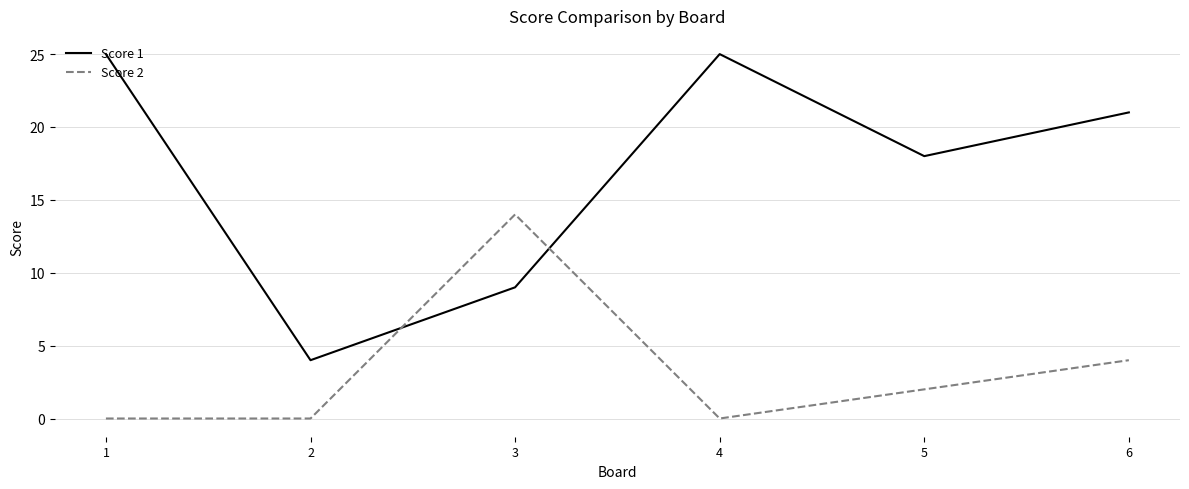

Is it true that Score 1 equals 14 at 1?

False